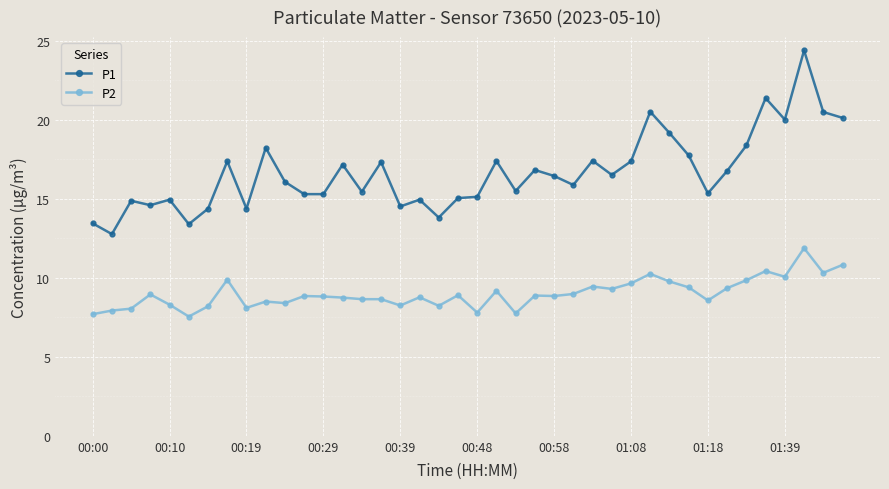

List the series in order of their overall mean, highest first.

P1, P2